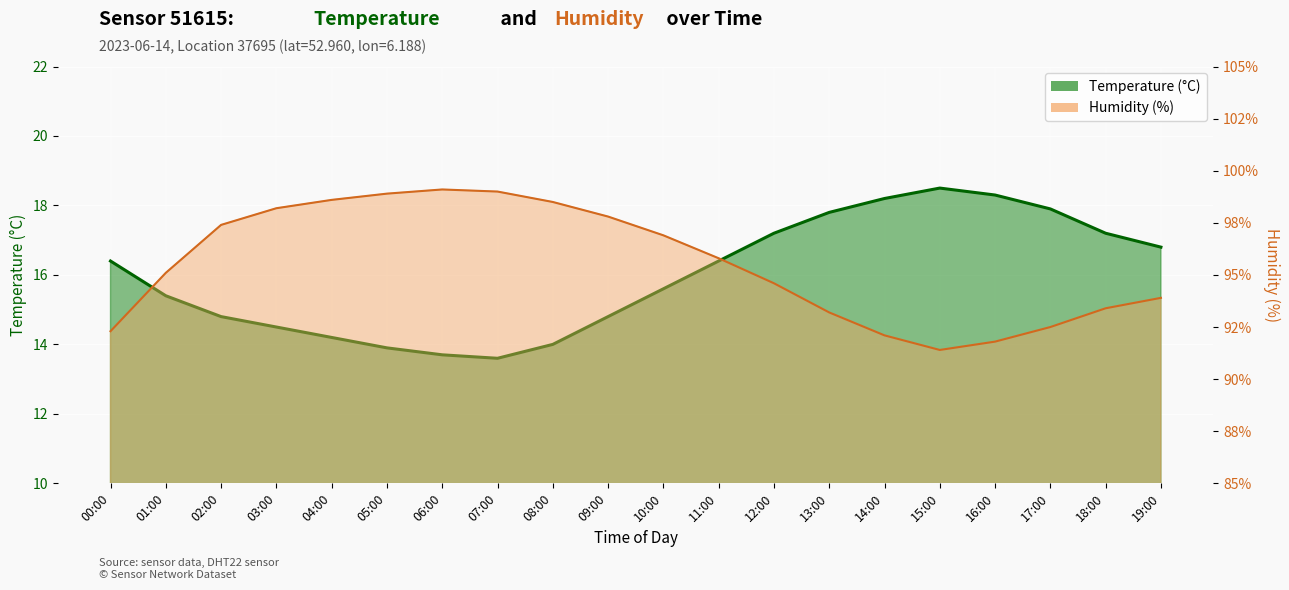

What is the spread (max minus min) of values at 02:00?

82.6